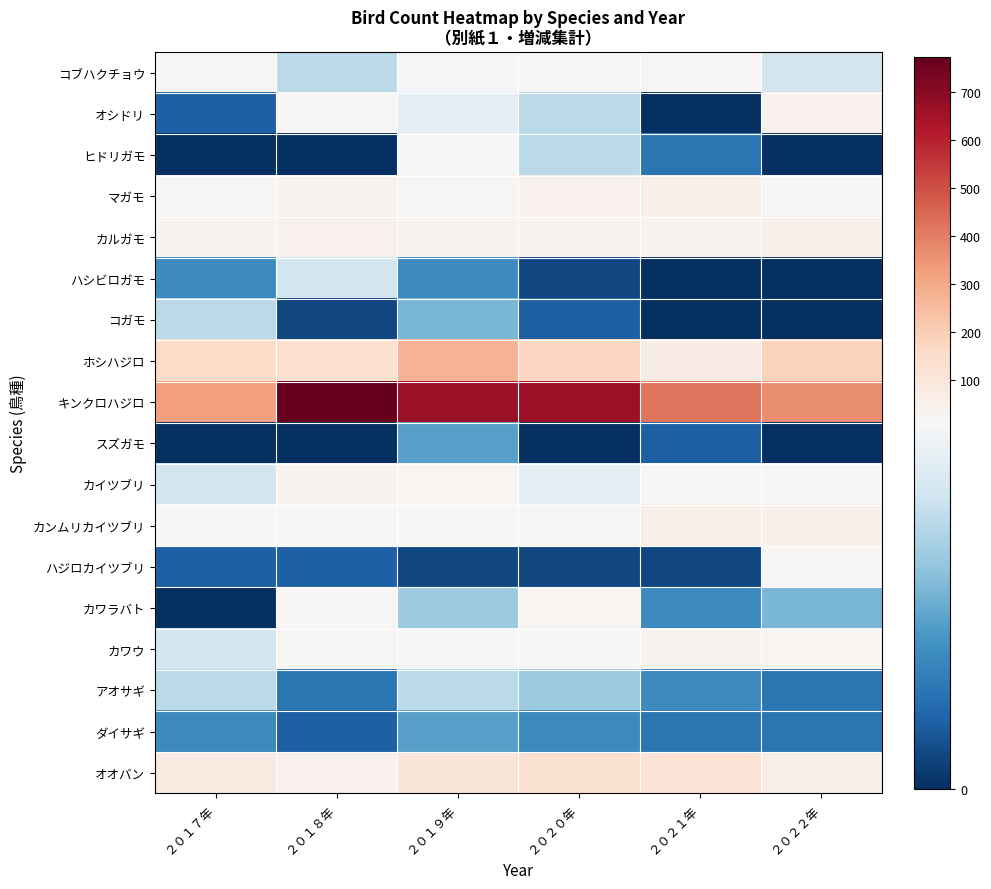

List the series in order of their peak value, lowest first.

スズガモ, ダイサギ, コガモ, アオサギ, ハシビロガモ, ヒドリガモ, コブハクチョウ, ハジロカイツブリ, カワラバト, カイツブリ, カワウ, オシドリ, カルガモ, カンムリカイツブリ, マガモ, オオバン, ホシハジロ, キンクロハジロ